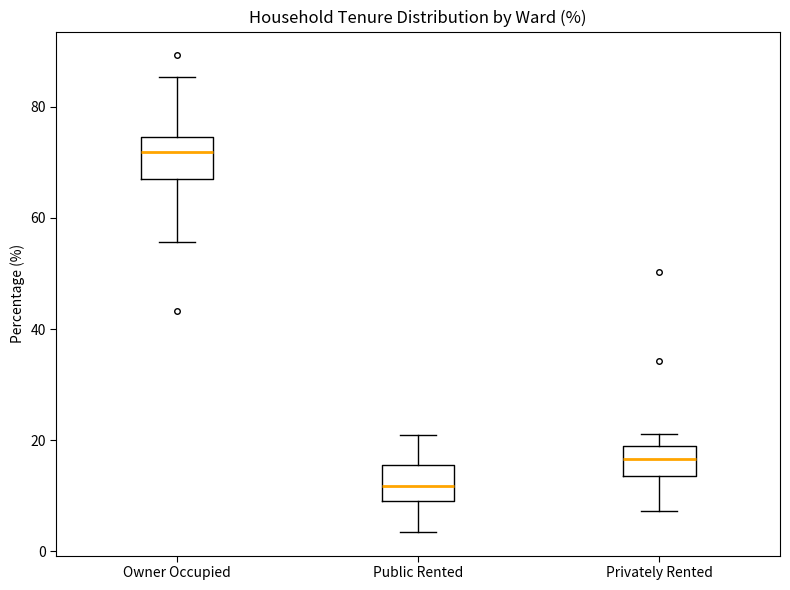

Reading left to right, read every box against the y-axis: the position of its median line, the range the box covers, and the ends of its whiskers. The values are not printed on the chart, so give them approximately, as read against the axis.

Owner Occupied: median 72, box 68 to 74, whiskers 56 to 86
Public Rented: median 12, box 10 to 16, whiskers 4 to 20
Privately Rented: median 16, box 14 to 20, whiskers 8 to 22